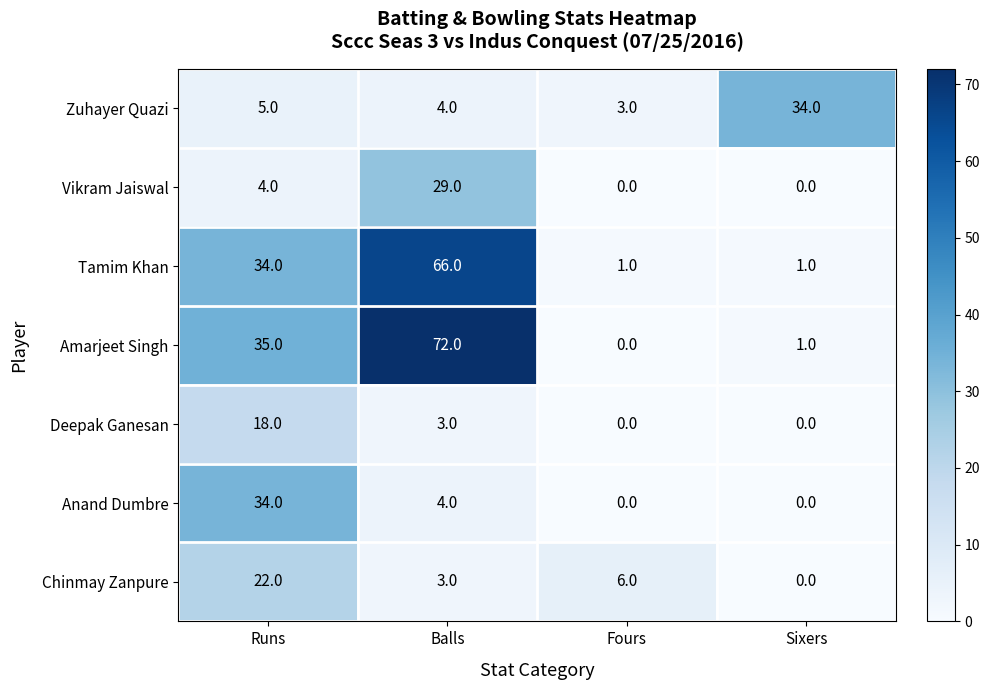

What is the spread (max minus min) of values at Sixers?

34